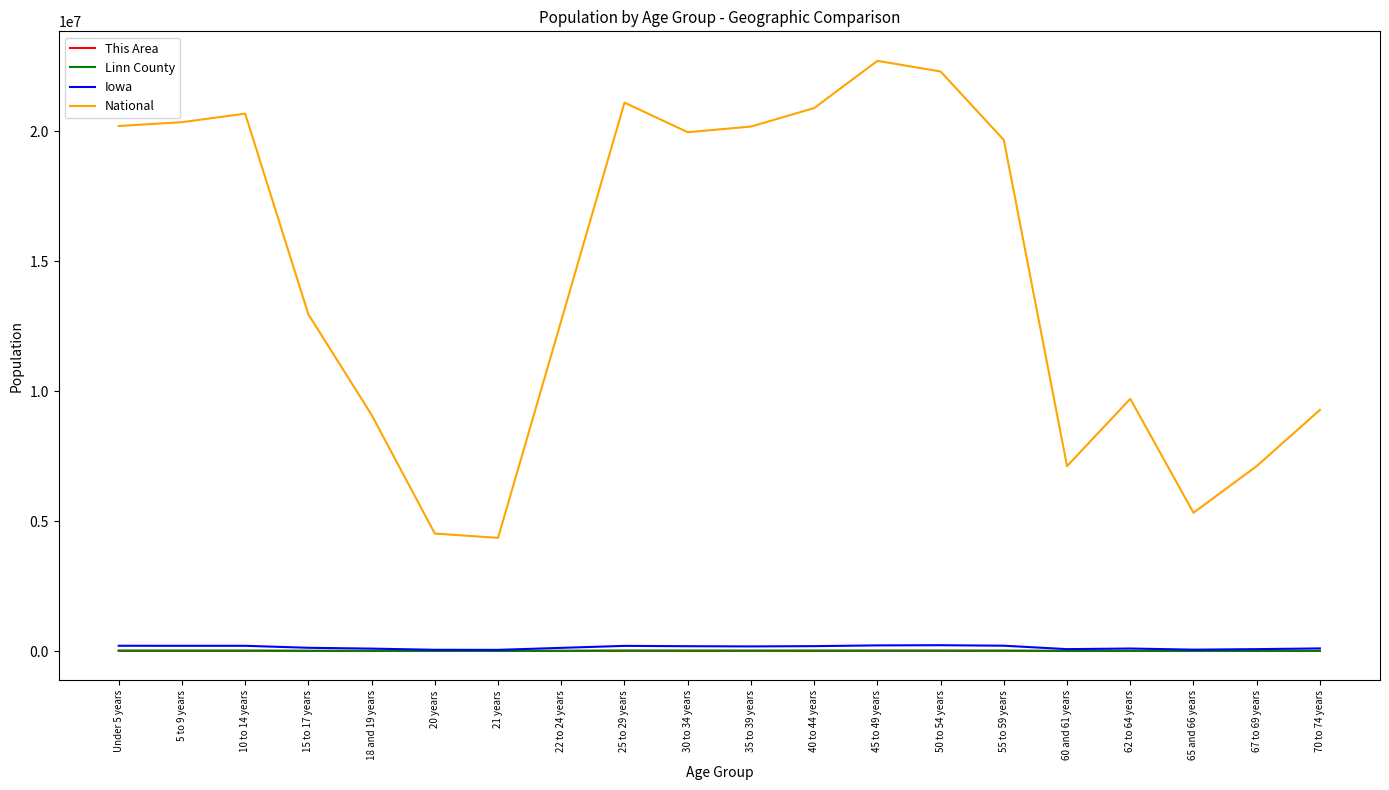

Which category has the highest value in the National series?

45 to 49 years